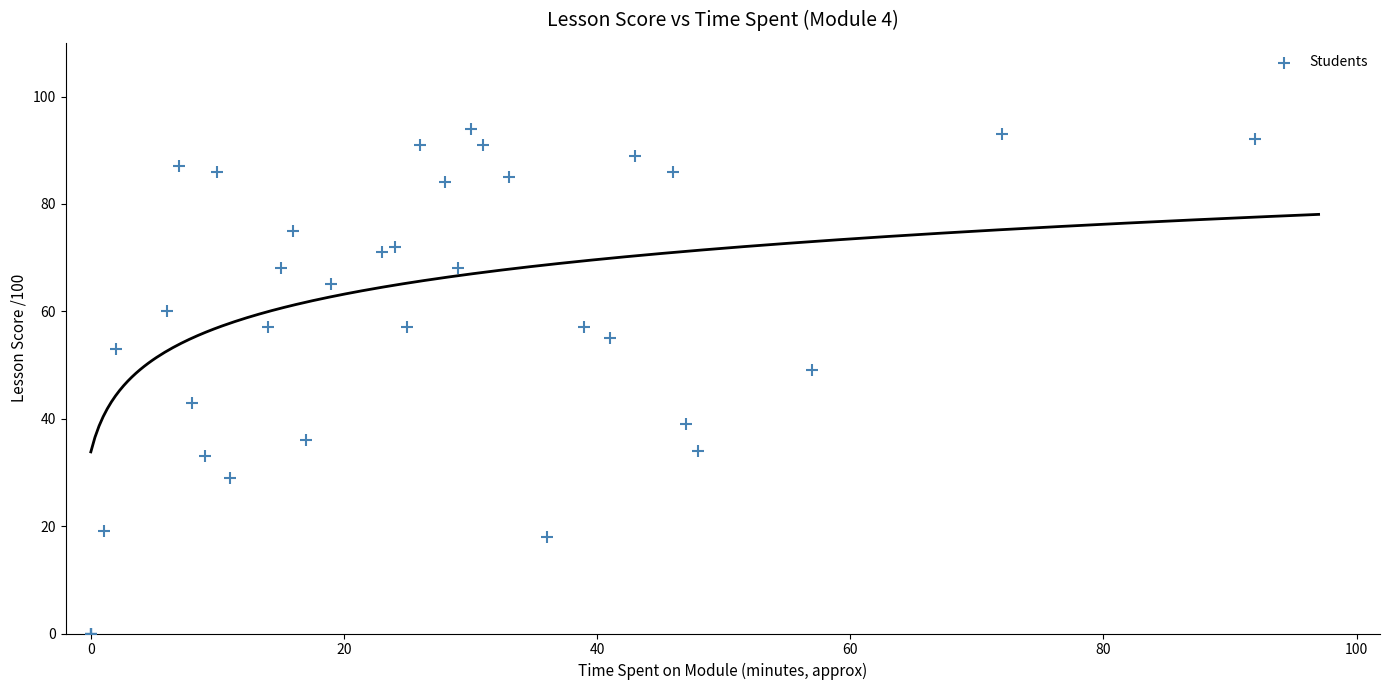

What Y value in the scatter plot is closest to 47?

49